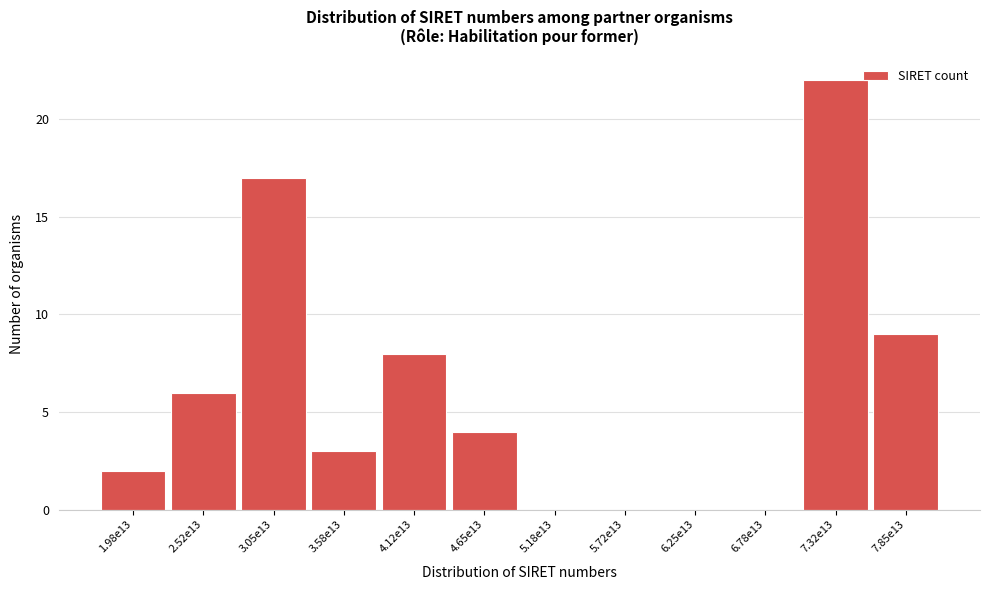

Reading right to left, list all the values displayed in this chart.

7.85e13=9	7.32e13=22	6.78e13=0	6.25e13=0	5.72e13=0	5.18e13=0	4.65e13=4	4.12e13=8	3.58e13=3	3.05e13=17	2.52e13=6	1.98e13=2